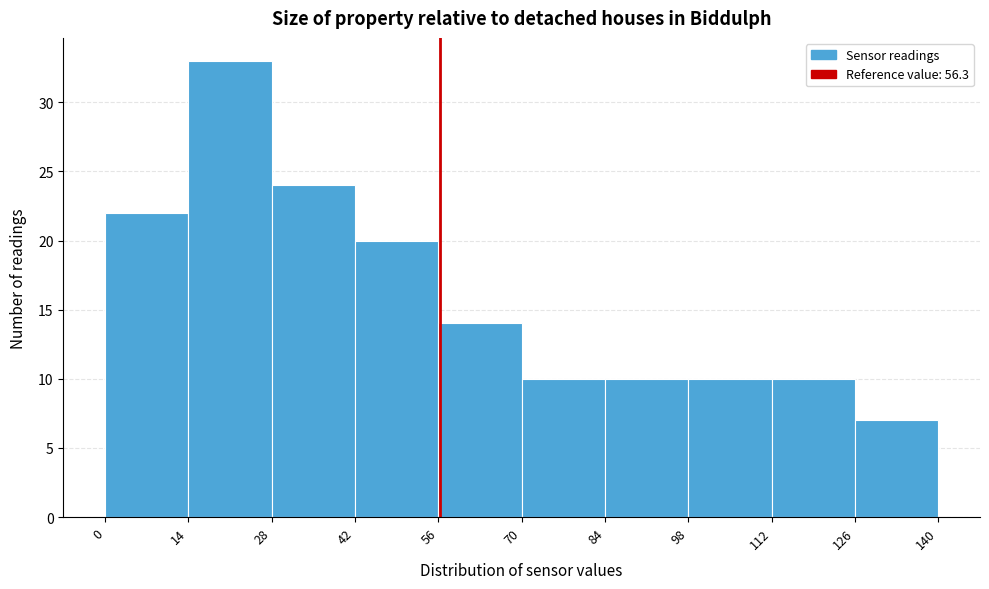

How tall is the bar that spans 42 to 56 on the x-axis? The values are not printed on the chart, so give them approximately, as read against the axis.

20